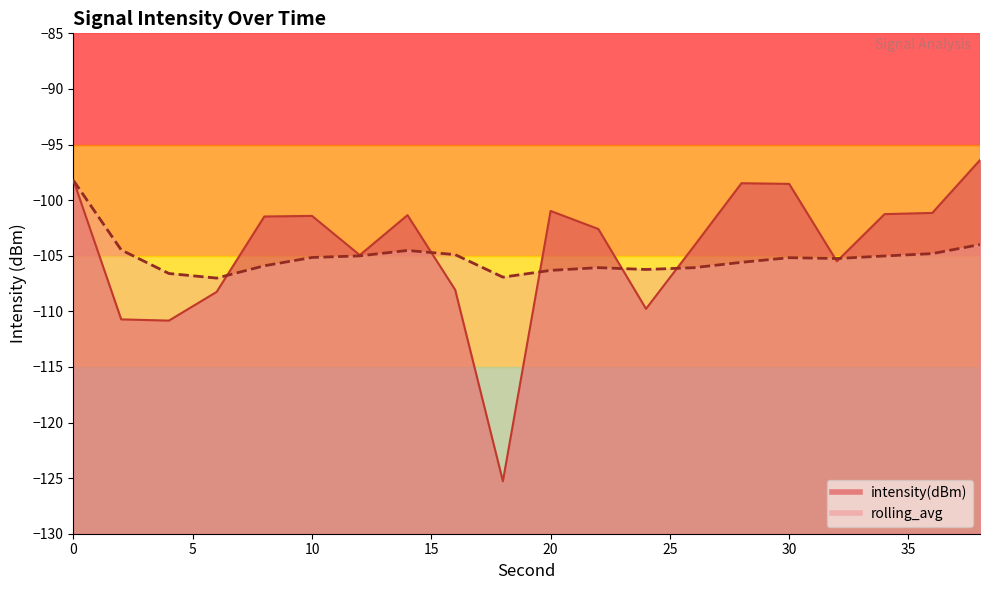

How many times do intensity(dBm) and rolling_avg cross each other?

7